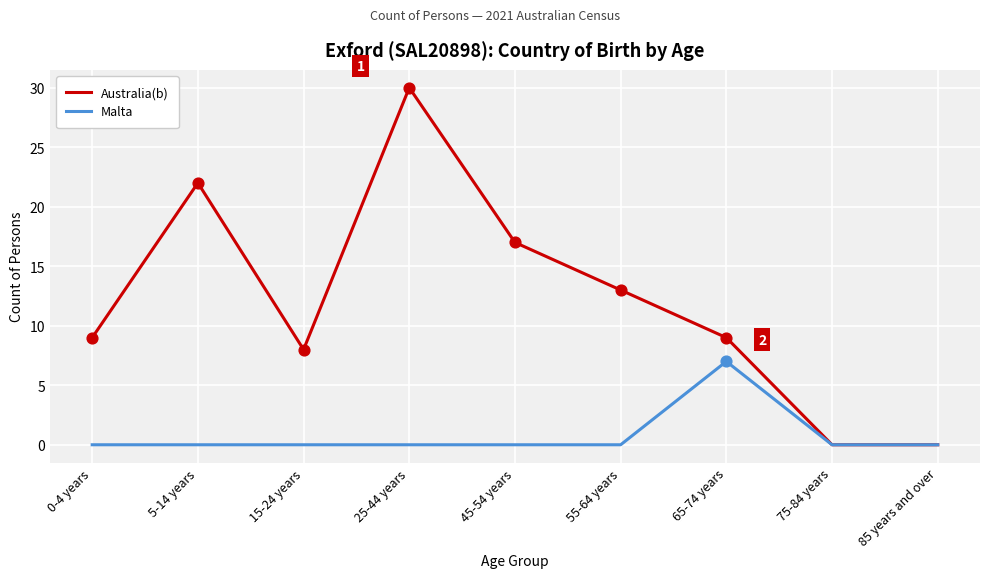

What is the total value across all series at 65-74 years?

16